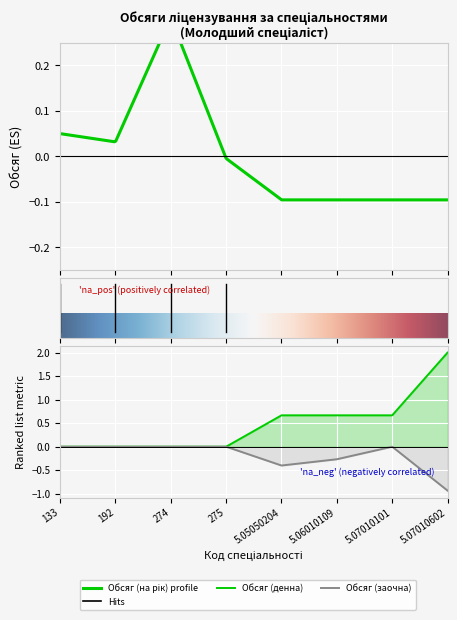

What is the average value of the Обсяг (заочна) series?

-0.2